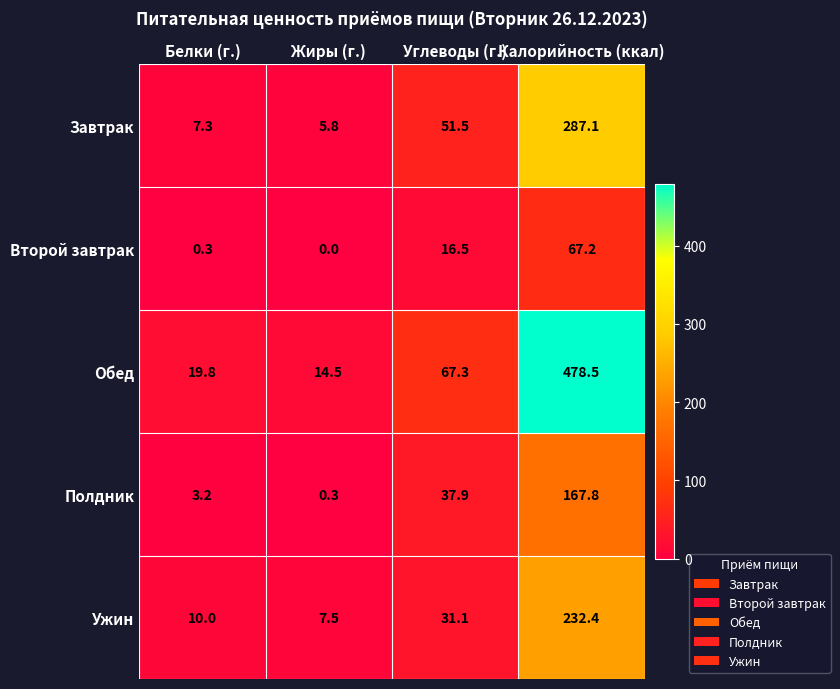

Which category has the lowest value in the Полдник series?

Жиры (г.)